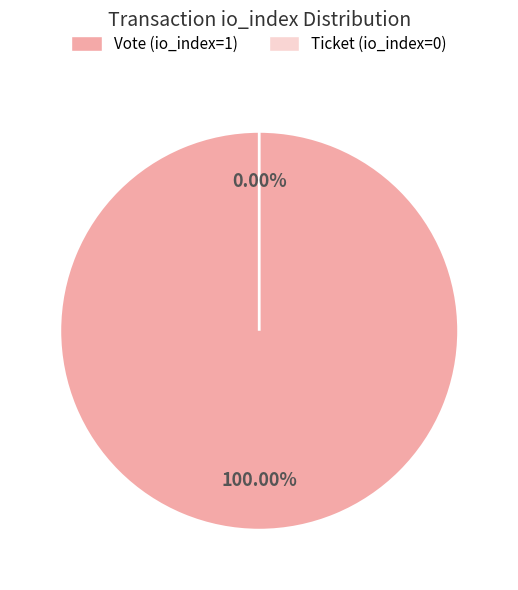

To the nearest percent, what portion does Vote (io_index=1) represent?

100%